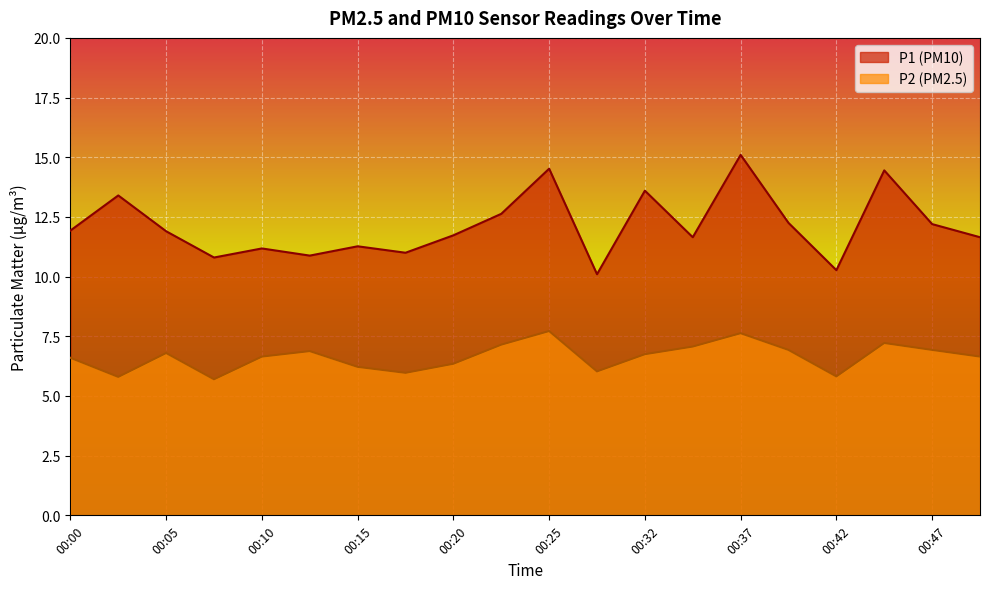

In P2, how many points are higher than both neighbors (excluding endpoints)?

5